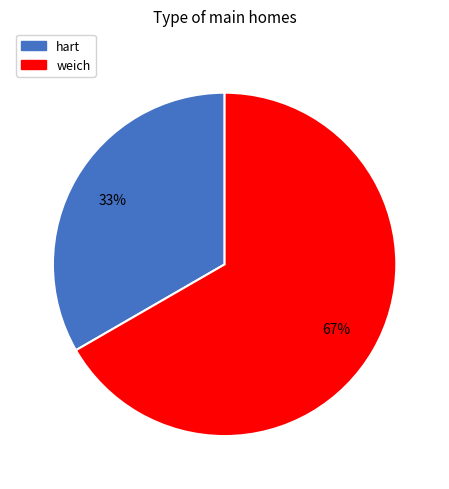

Which slice is the largest?

weich